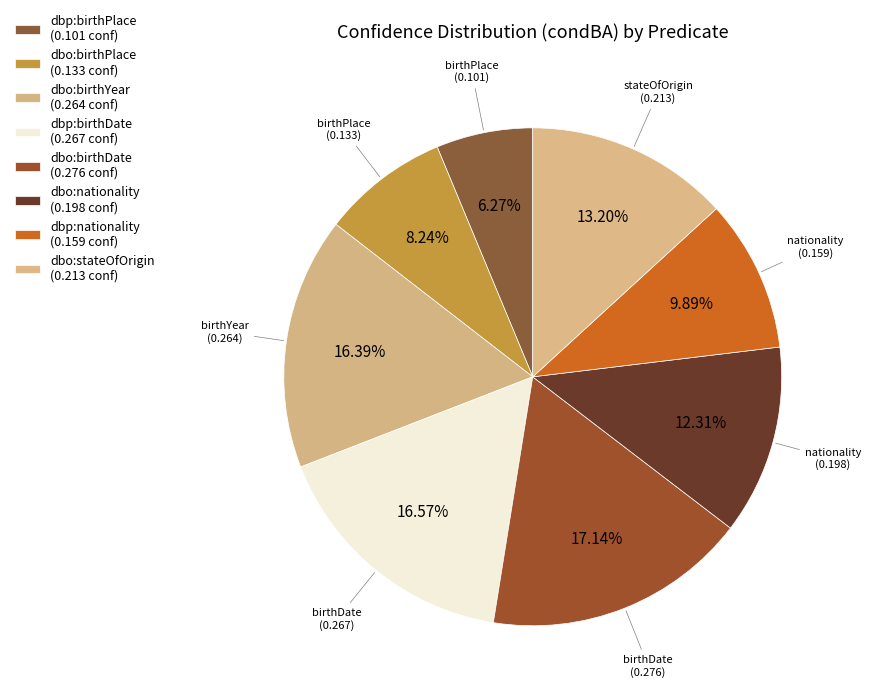

How many segments does this pie chart have?

8